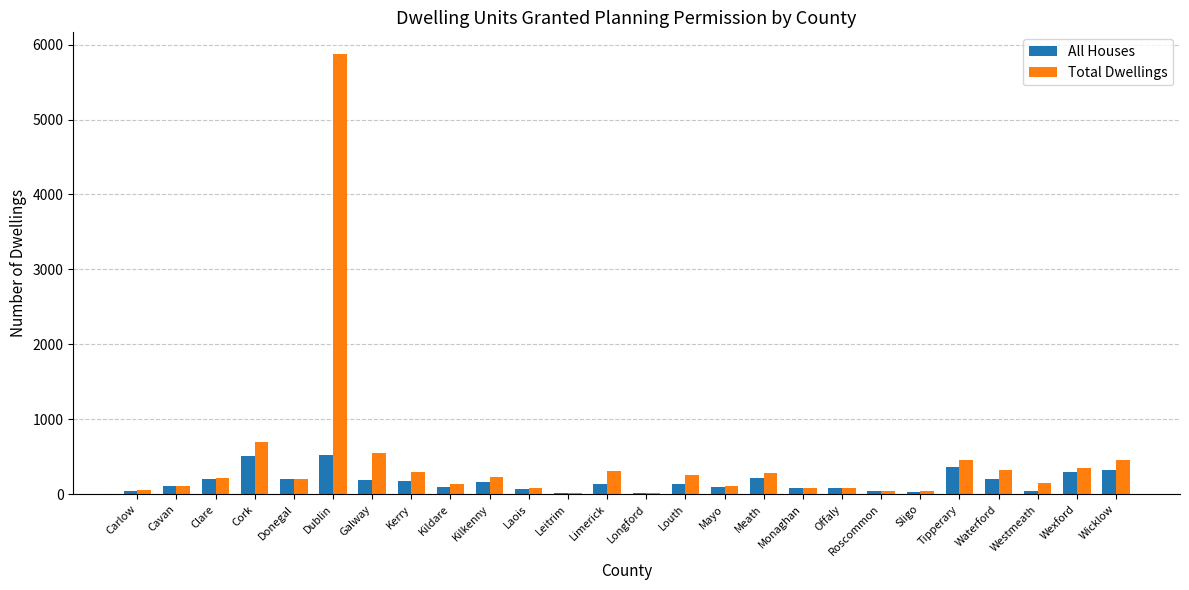

Which series has the largest total across all categories?

Total Dwellings